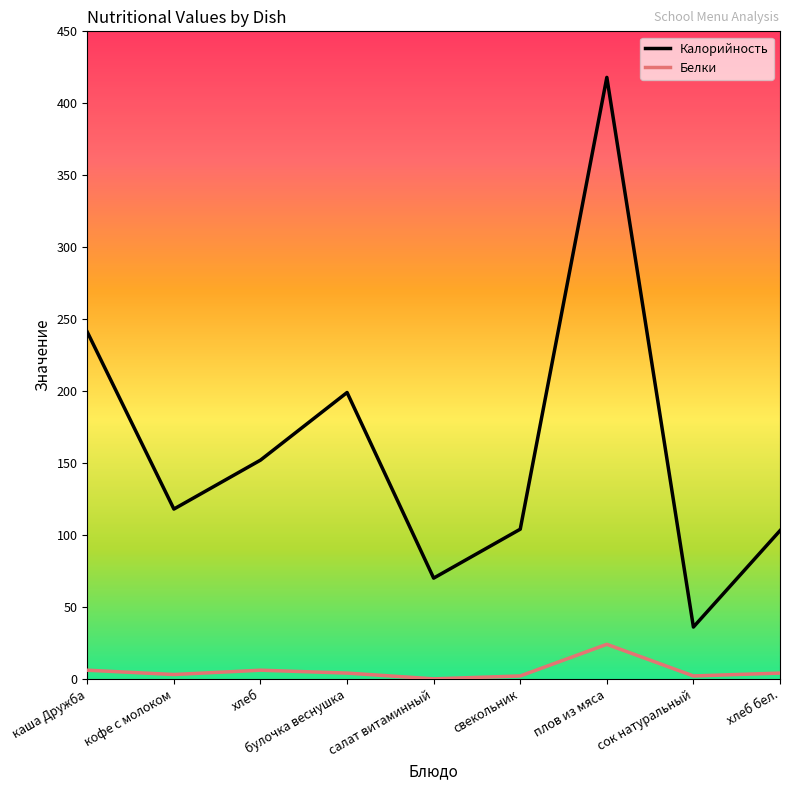

In Белки, how many points are higher than both neighbors (excluding endpoints)?

2